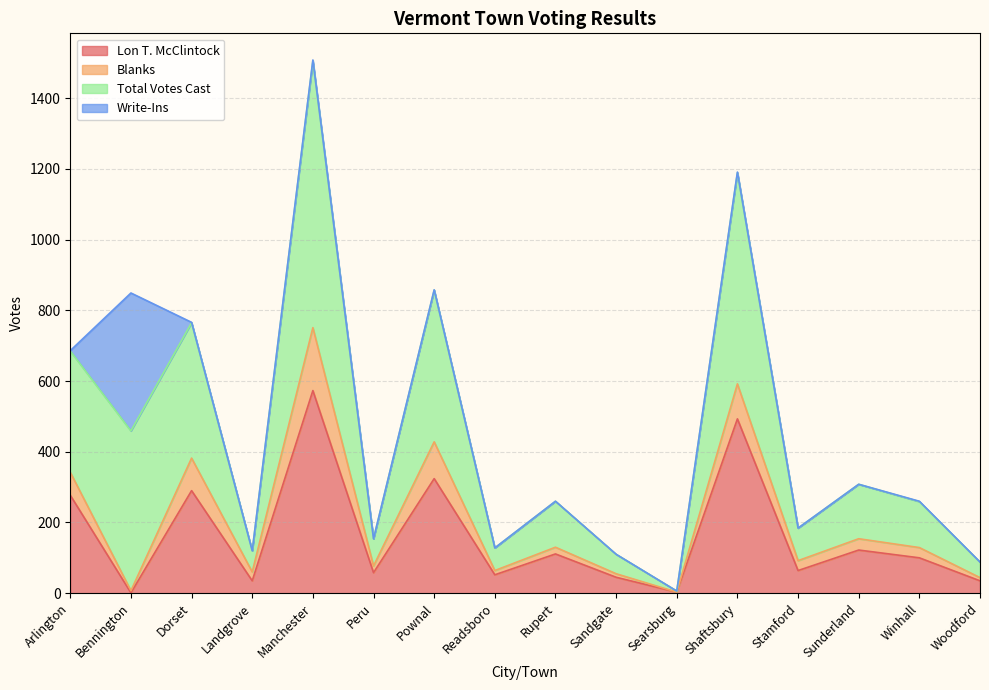

True or false: Lon T. McClintock has a value of 151 at Pownal.

False